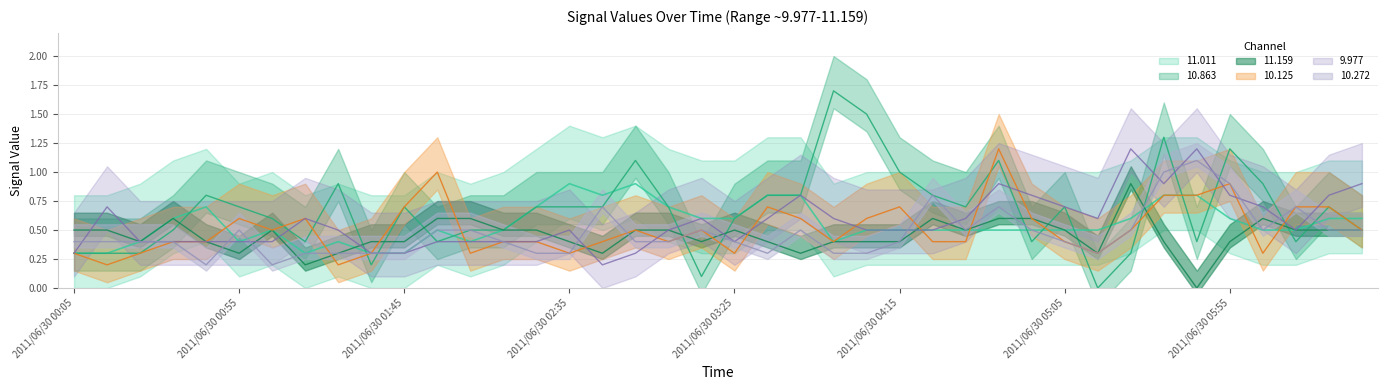

Rank the series at 2011/06/30 01:55 from highest to lowest value.

10.125, 11.159, 11.011, 10.272, 10.863, 9.977